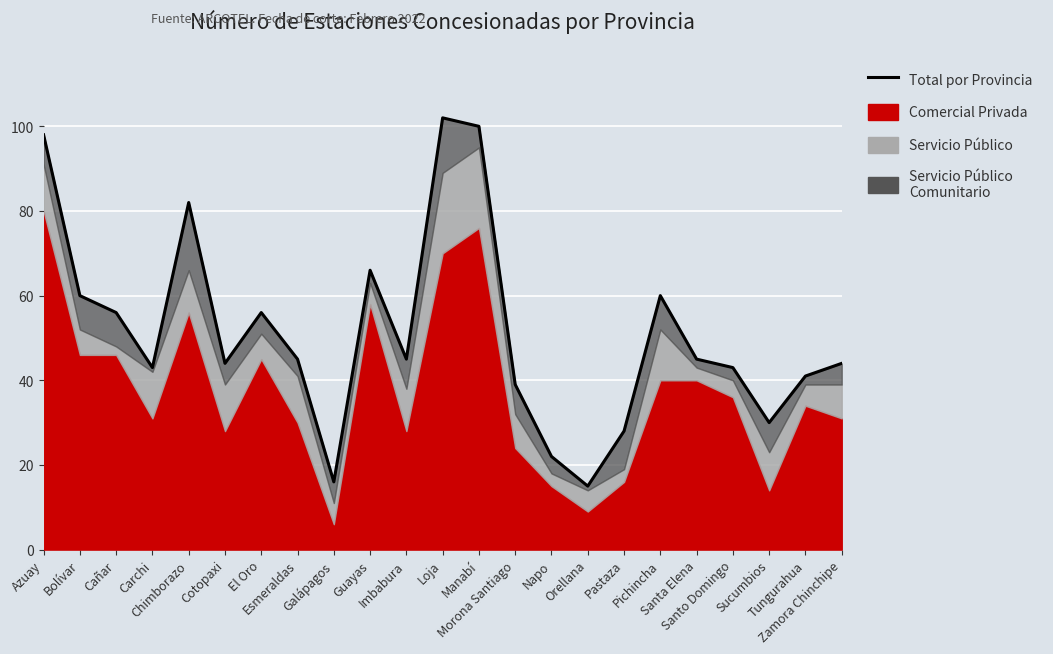

Which has a higher value, Manabí or Esmeraldas?

Manabí